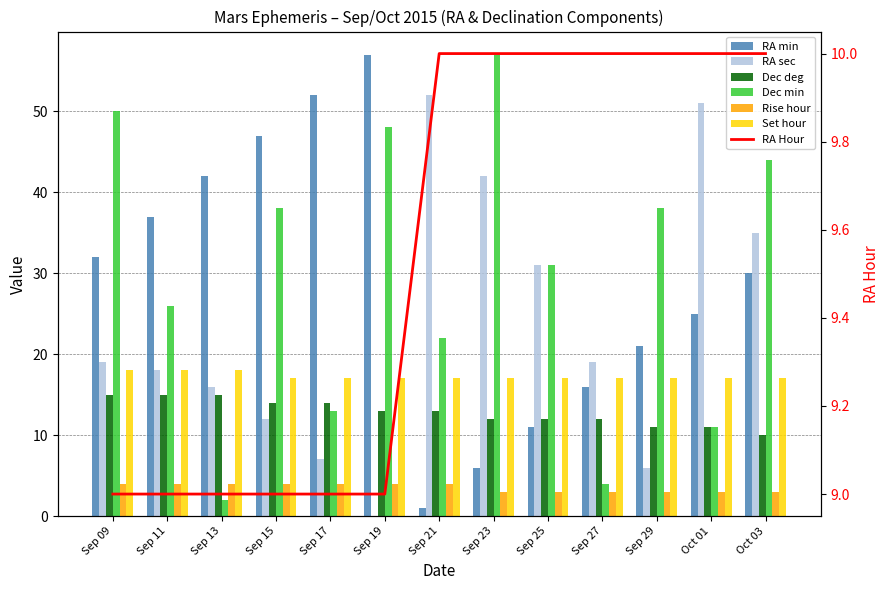

How many bars are there in each group?

6